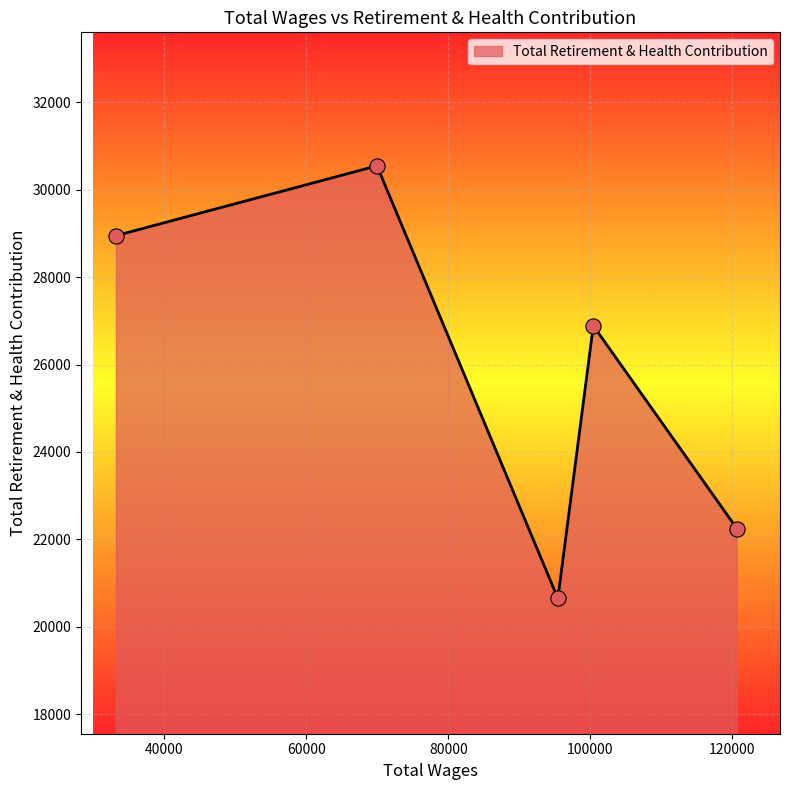

What is the difference between the maximum and minimum values?

9898